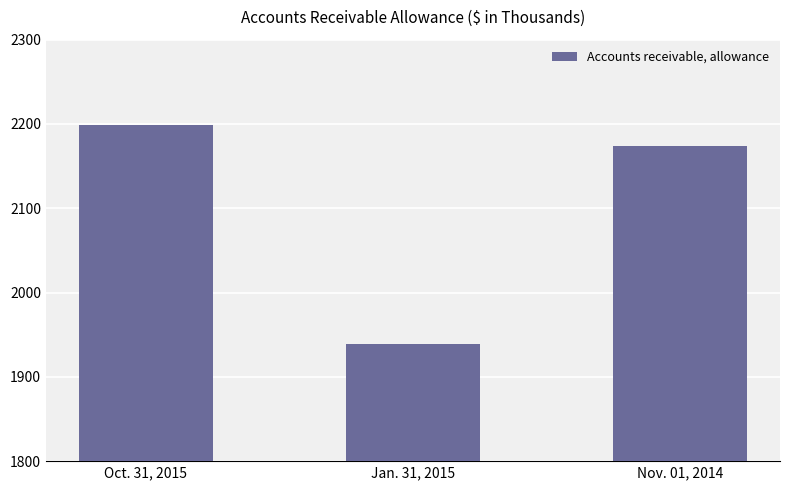

What is the ratio of the value at Jan. 31, 2015 to the value at Oct. 31, 2015?

0.9